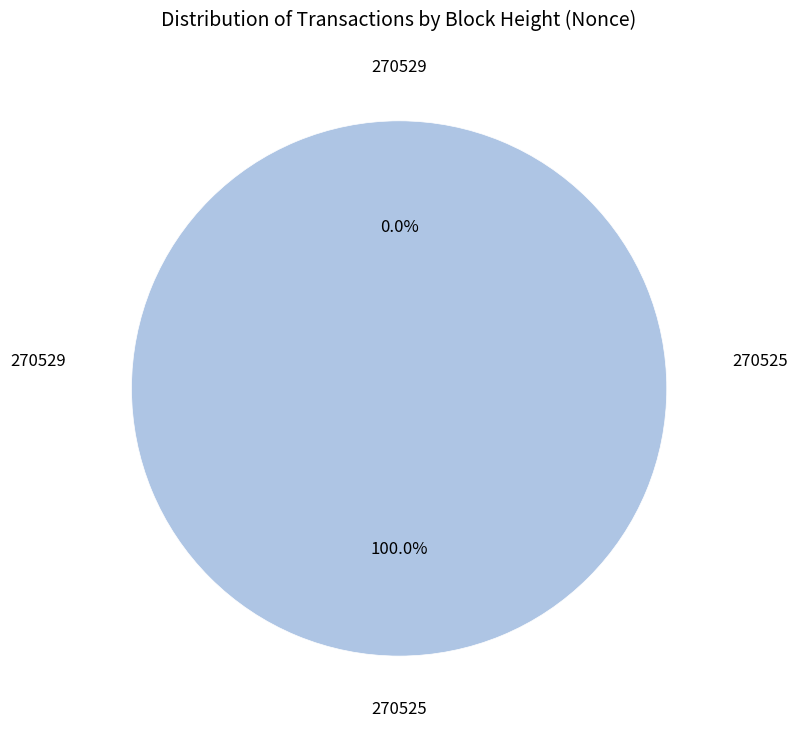

Is there any slice that represents more than half of the pie?

Yes